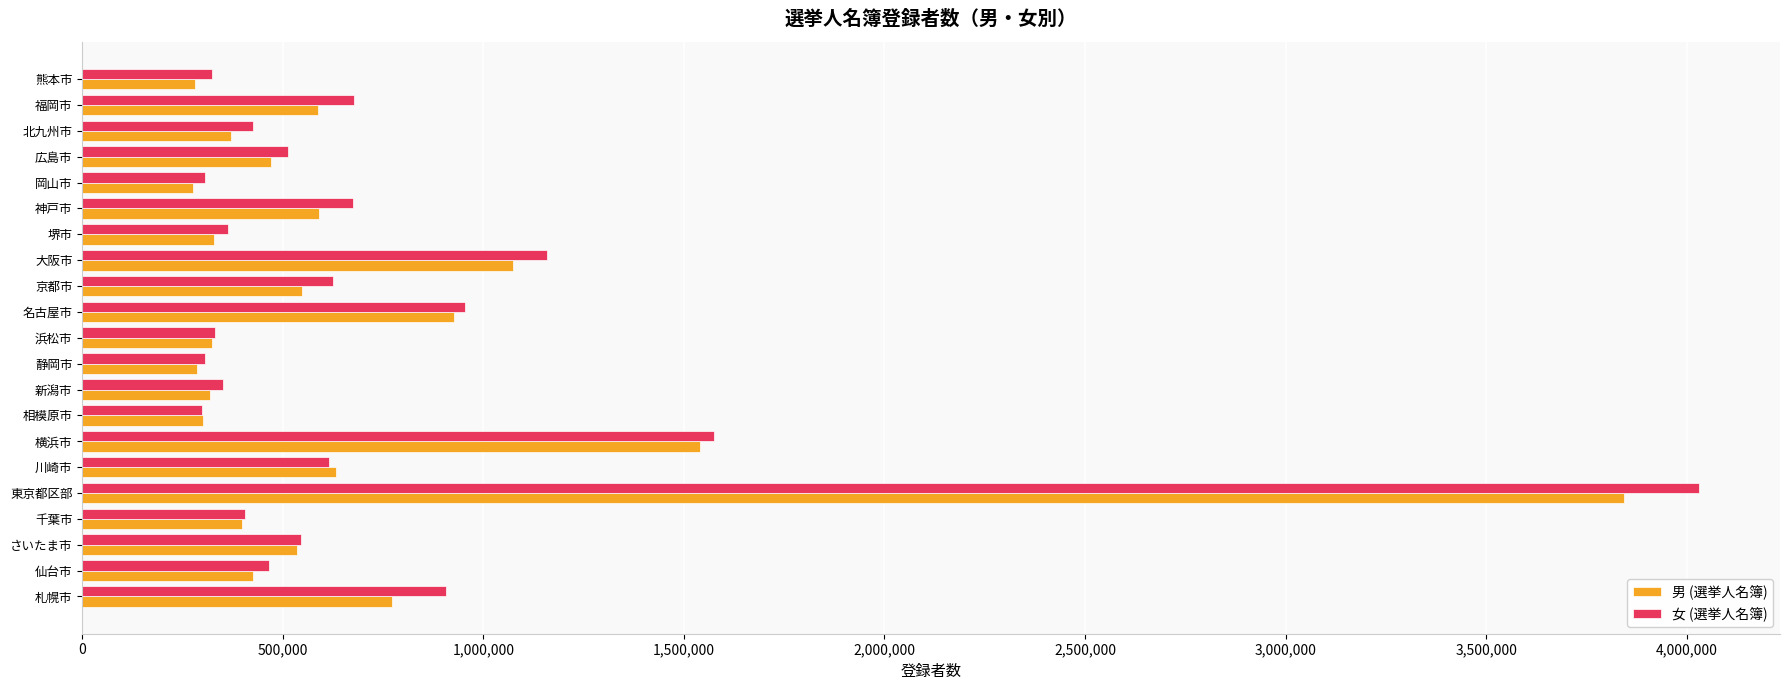

What is the difference between the maximum and second lowest values in the 女 (選挙人名簿) series?

3725664